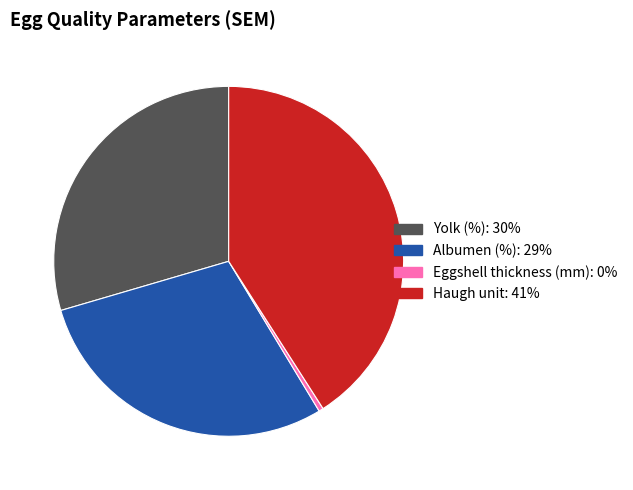

Is the sum of Yolk (%) and Albumen (%) greater than half?

Yes